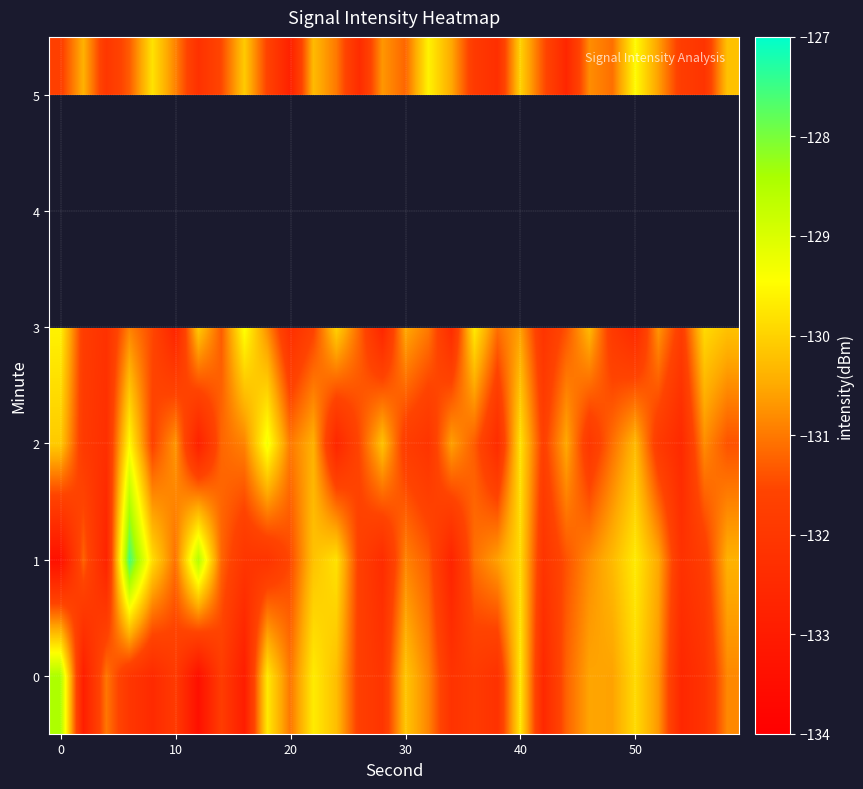

What is the smallest value displayed?

-133.4